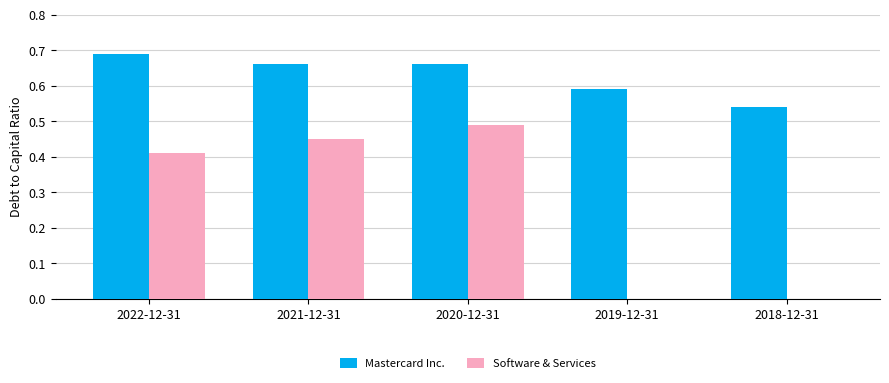

What are all the series names shown in the legend?

Mastercard Inc., Software & Services